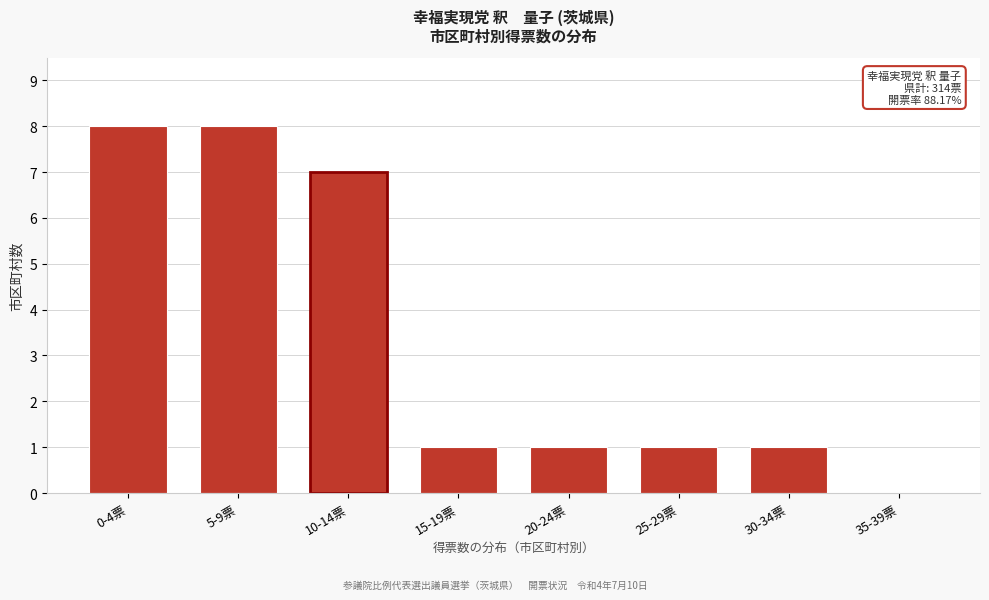

Reading left to right, what are all the values shown in this chart?

0-4票=8	5-9票=8	10-14票=7	15-19票=1	20-24票=1	25-29票=1	30-34票=1	35-39票=0